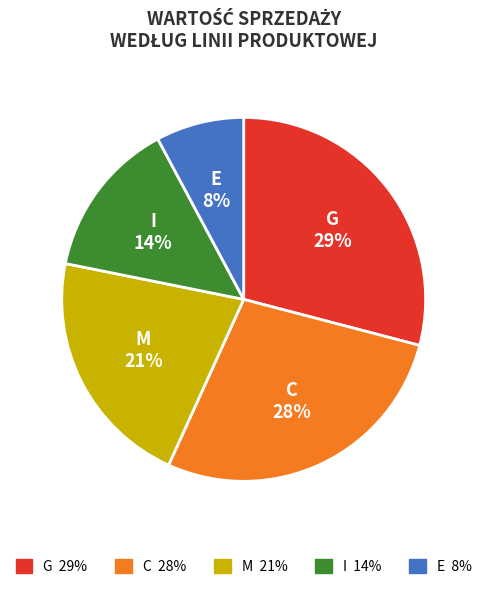

Count the number of slices in the pie.

5